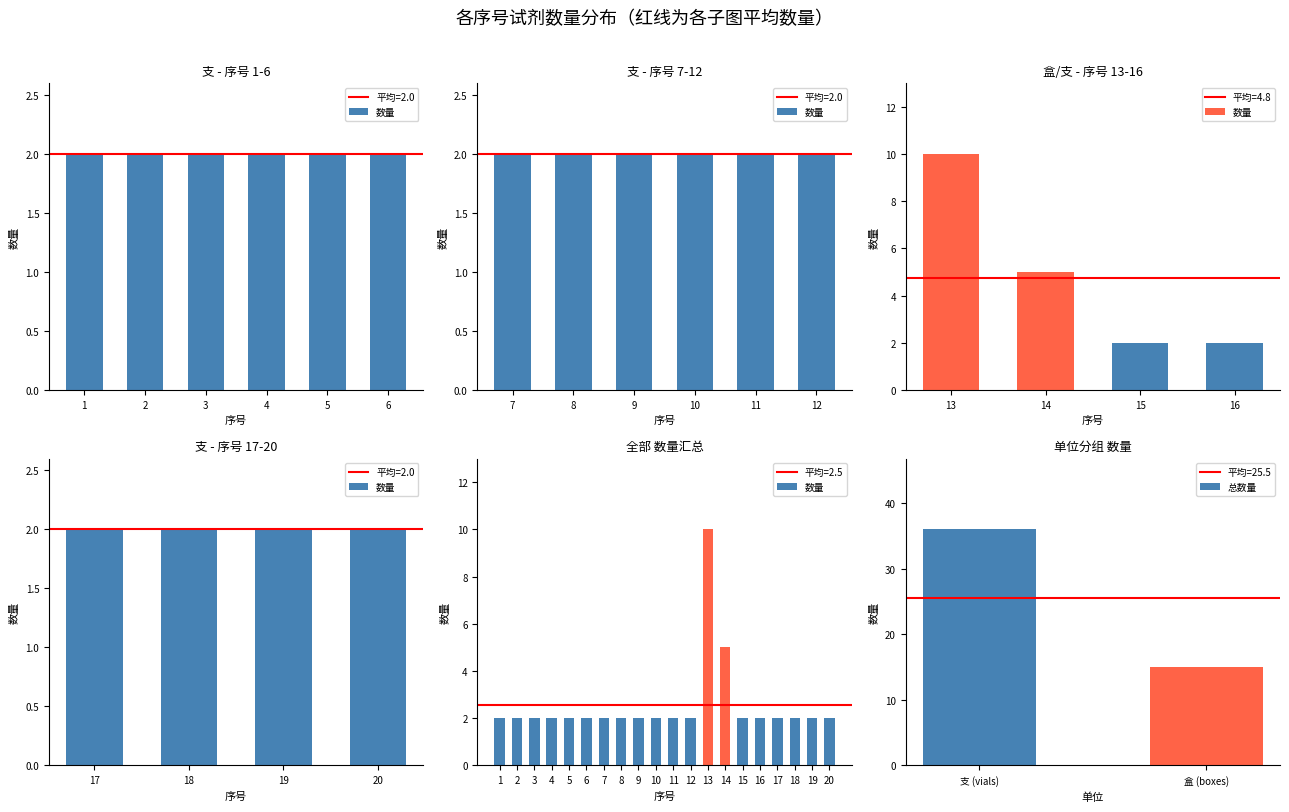

List the labels in order of value, largest first.

13, 14, 1, 2, 3, 4, 5, 6, 7, 8, 9, 10, 11, 12, 15, 16, 17, 18, 19, 20